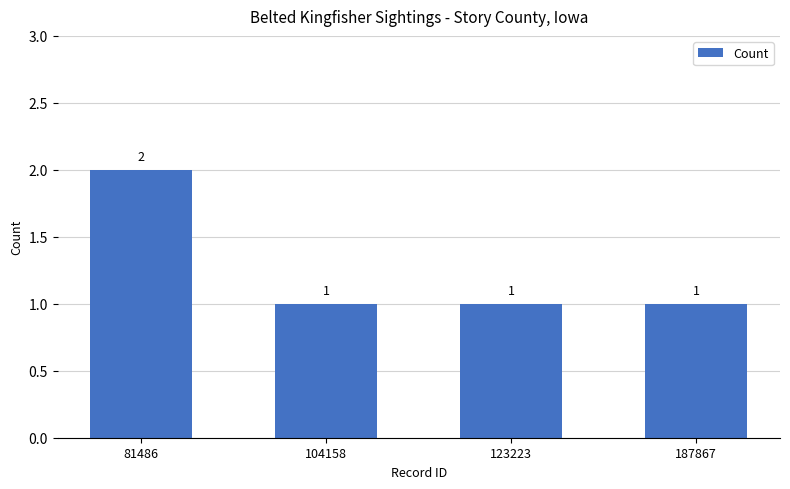

What is the difference between the maximum and minimum values?

1